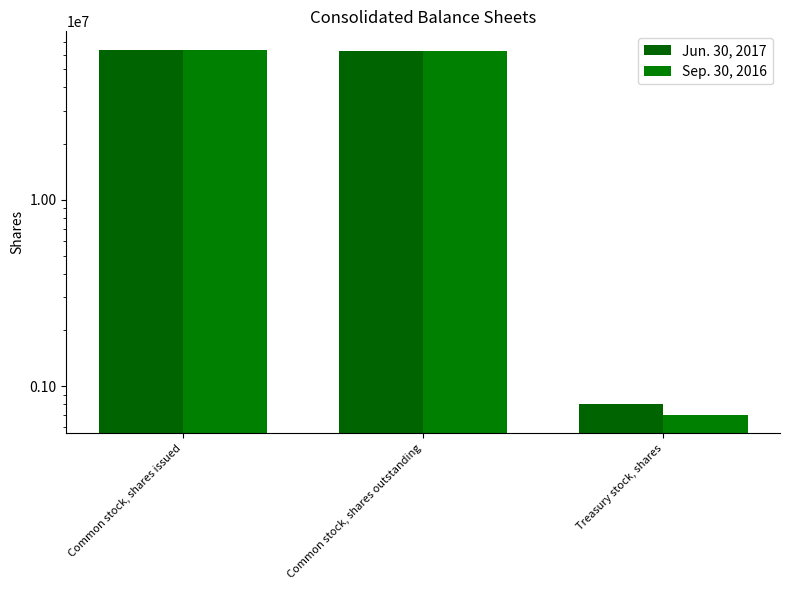

What is the average value of the Jun. 30, 2017 series?

42533333